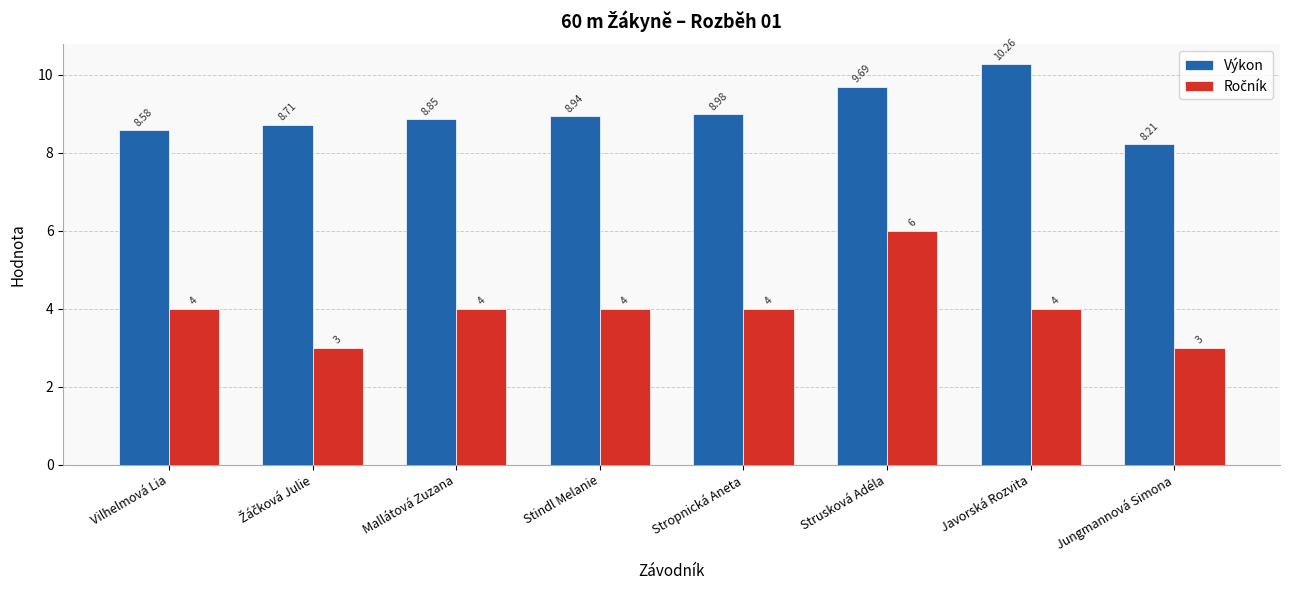

What is the total value across all series at Stropnická Aneta?

13.0